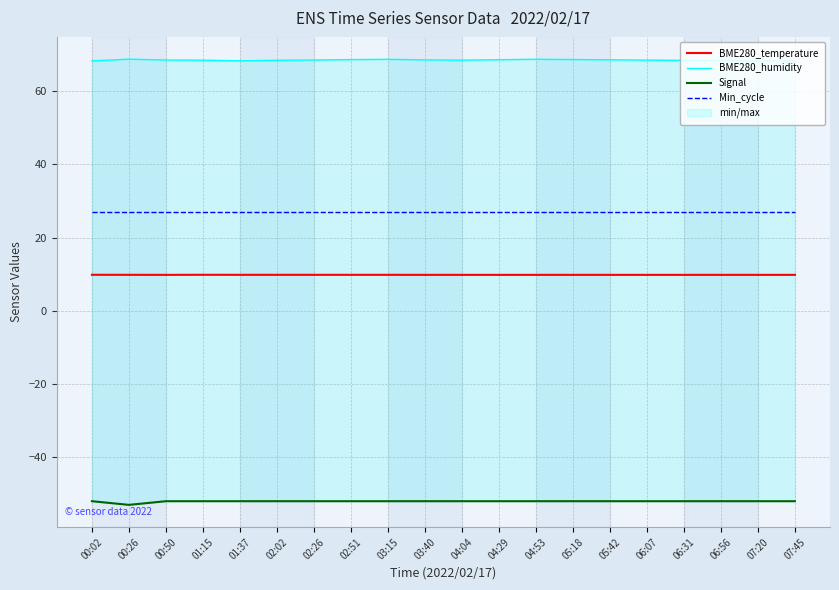

What value does the Min_cycle series have at 00:02?

27.0